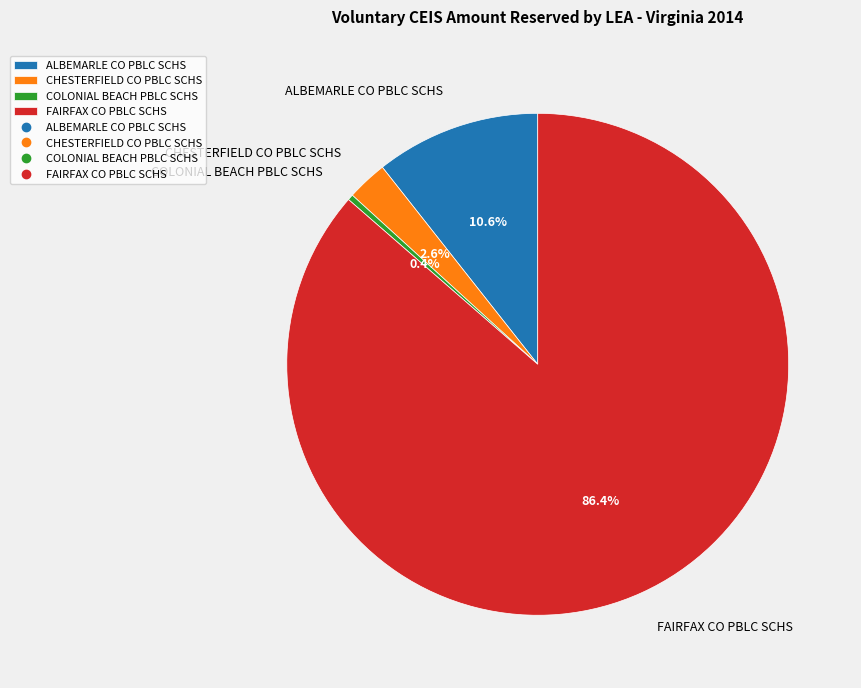

To the nearest percent, what is the difference between the largest and smallest slice percentages?

86%